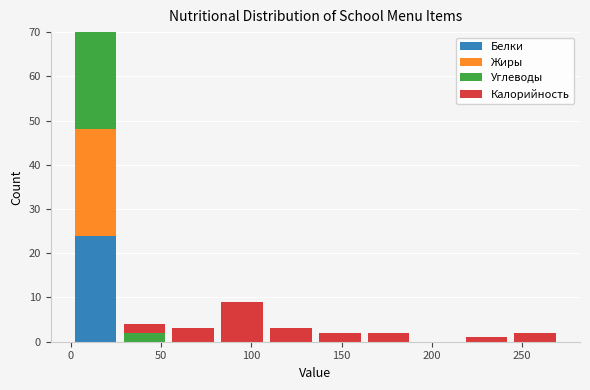

Reading left to right, transcribe this chart: for each stacked bar, give the range it covers on the x-axis and its total height. Neither the bar edges nor the heights are printed on the chart, so give them approximately, as read against the axes.

0 to 25: 70
25 to 55: 4
55 to 80: 3
80 to 110: 9
110 to 135: 3
135 to 160: 2
160 to 190: 2
190 to 215: 0
215 to 245: 1
245 to 270: 2